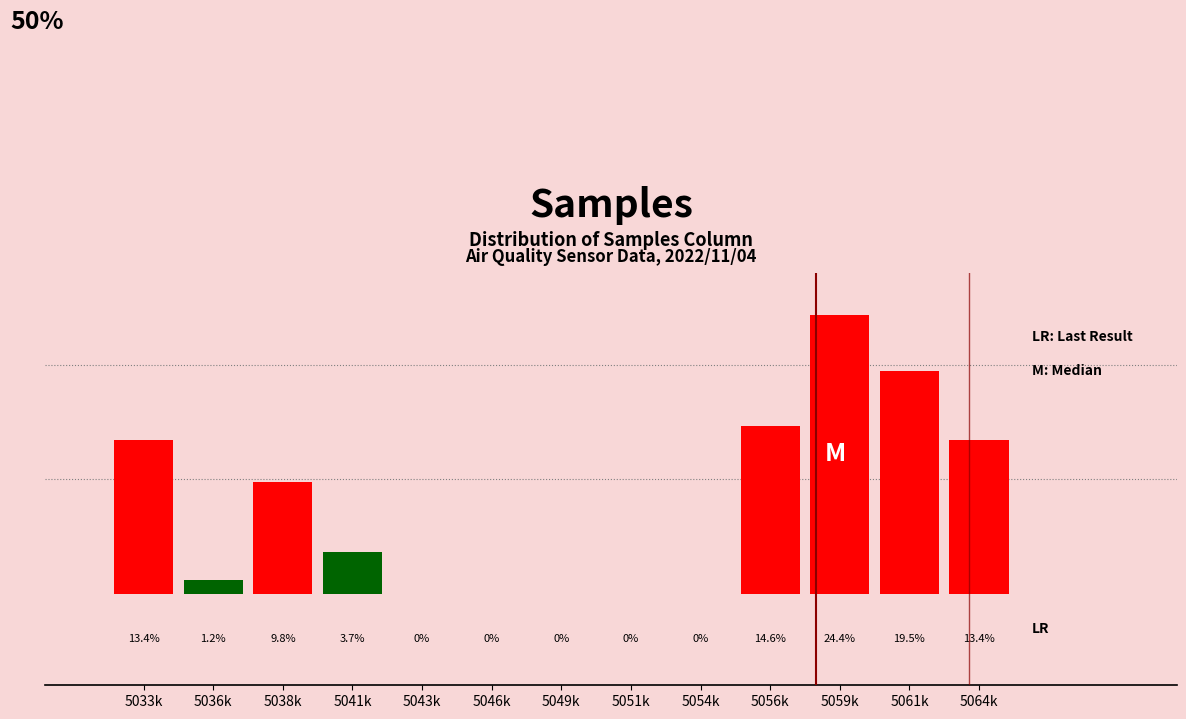

At which label does the data first exceed 3?

5033k